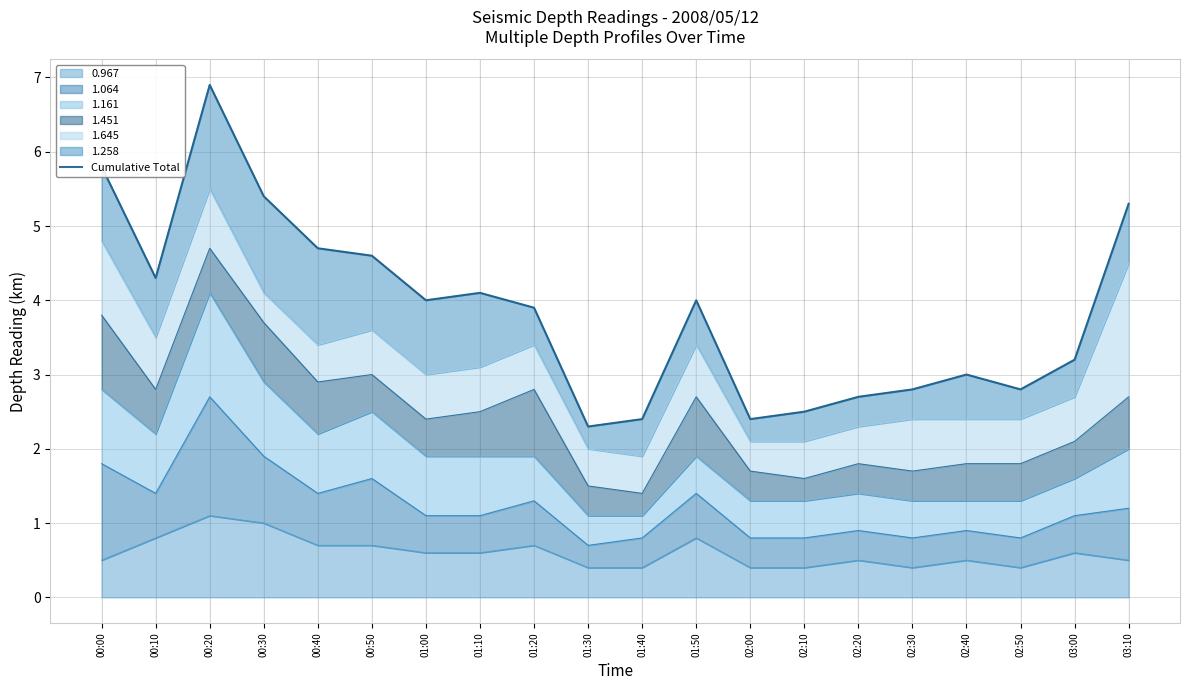

What is the value of the 13th point from the left?

2.4